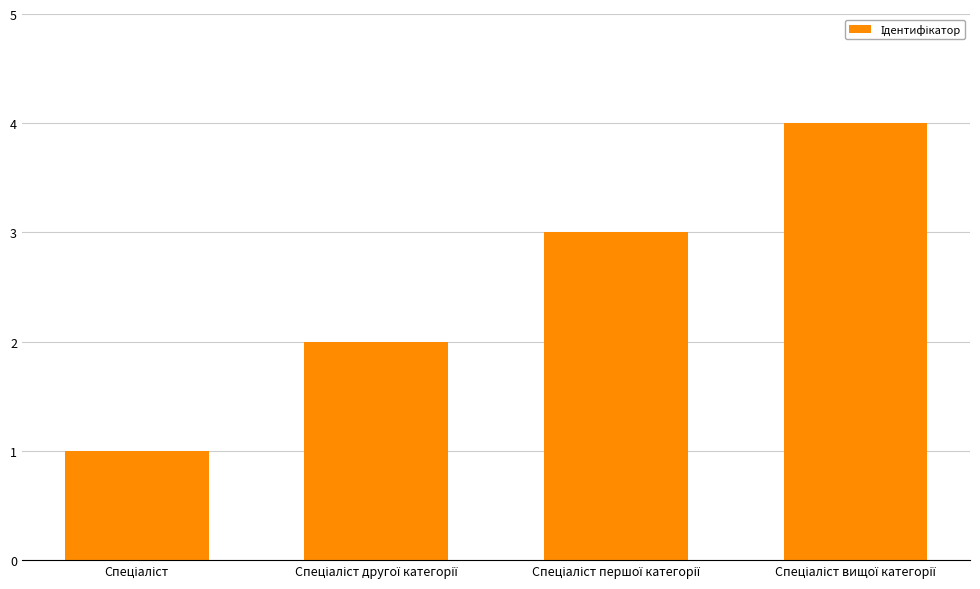

How many values are below 3?

2